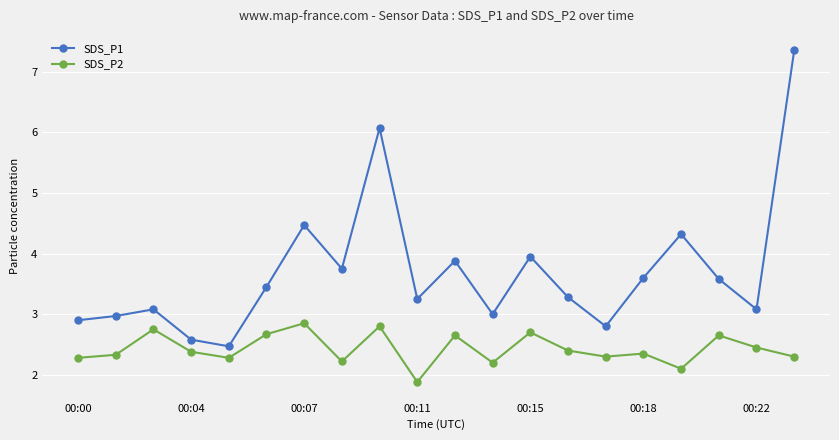

What is the difference between the maximum and minimum values in the SDS_P1 series?

4.9